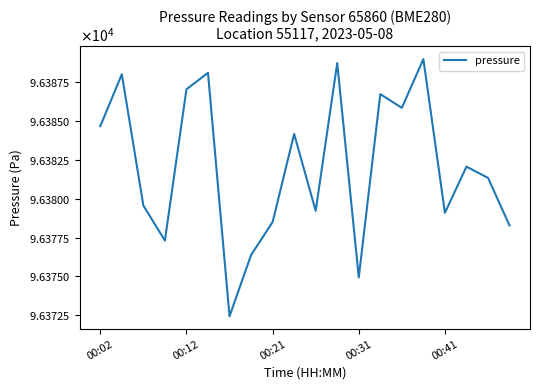

What is the minimum value shown in the chart?

96372.4